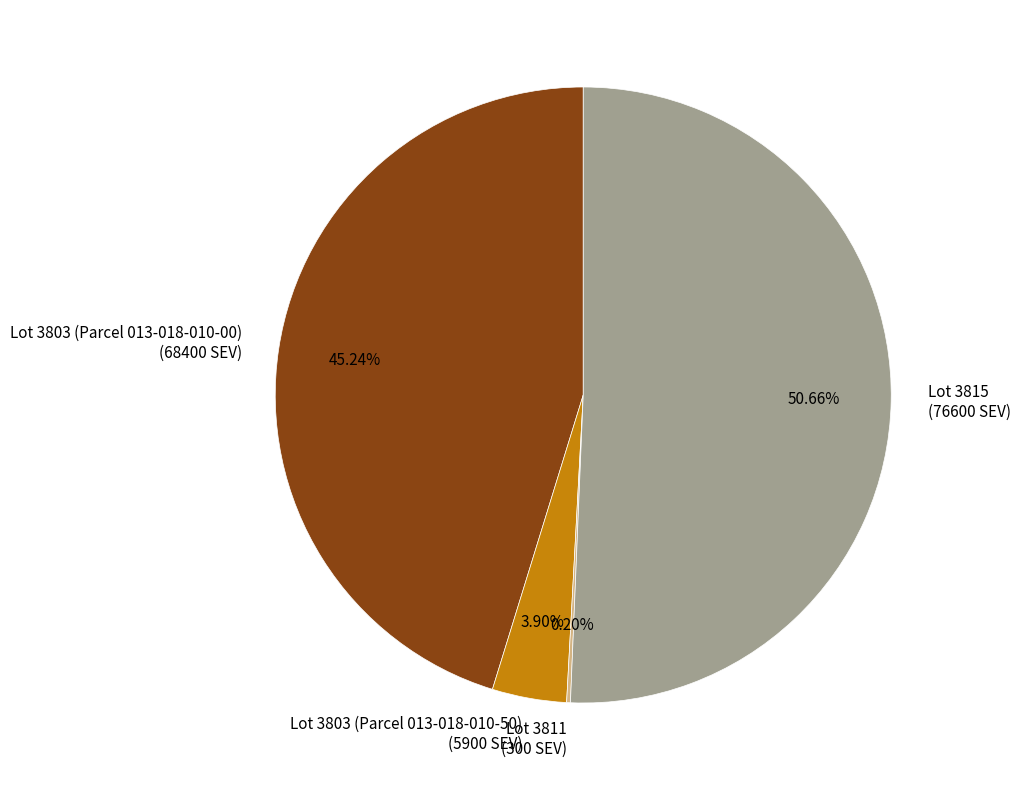

Which slice is the largest?

Lot 3815